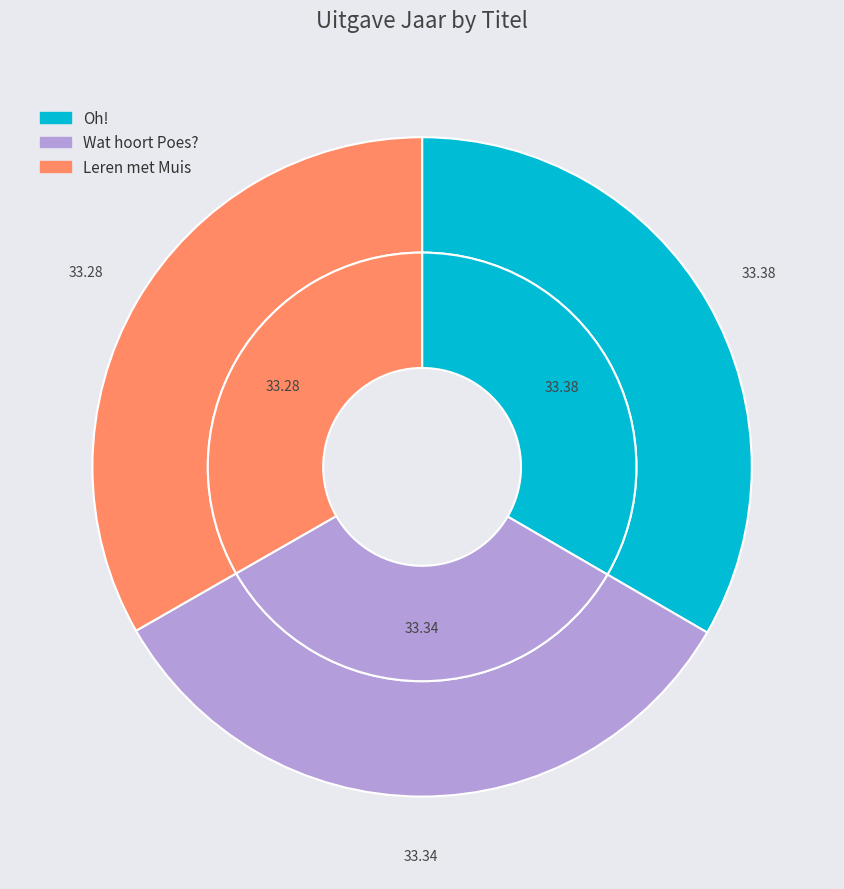

What is the total percentage of Oh! and Wat hoort Poes??

66.7%